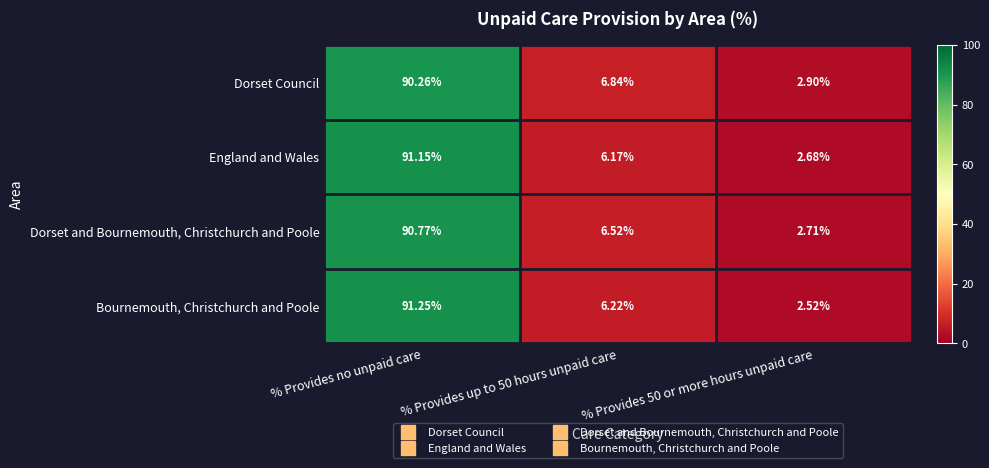

Which label corresponds to the smallest value in the chart?

% Provides 50 or more hours unpaid care